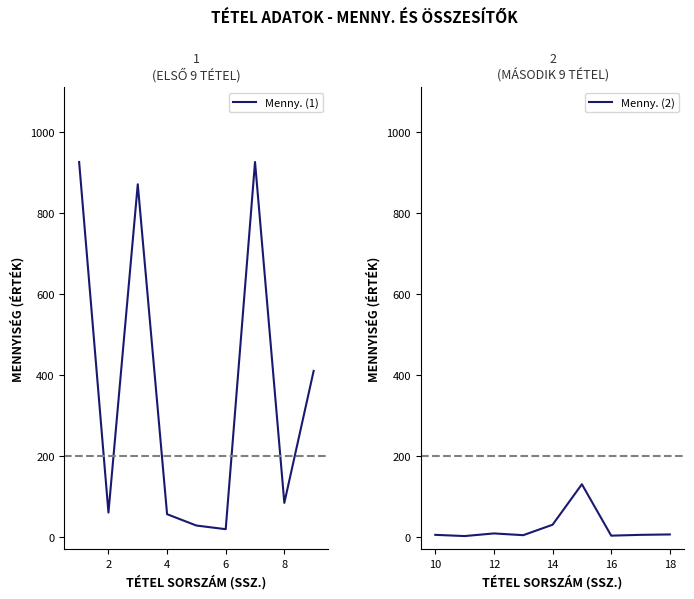

What are all the series names shown in the legend?

Menny. (1), Menny. (2)